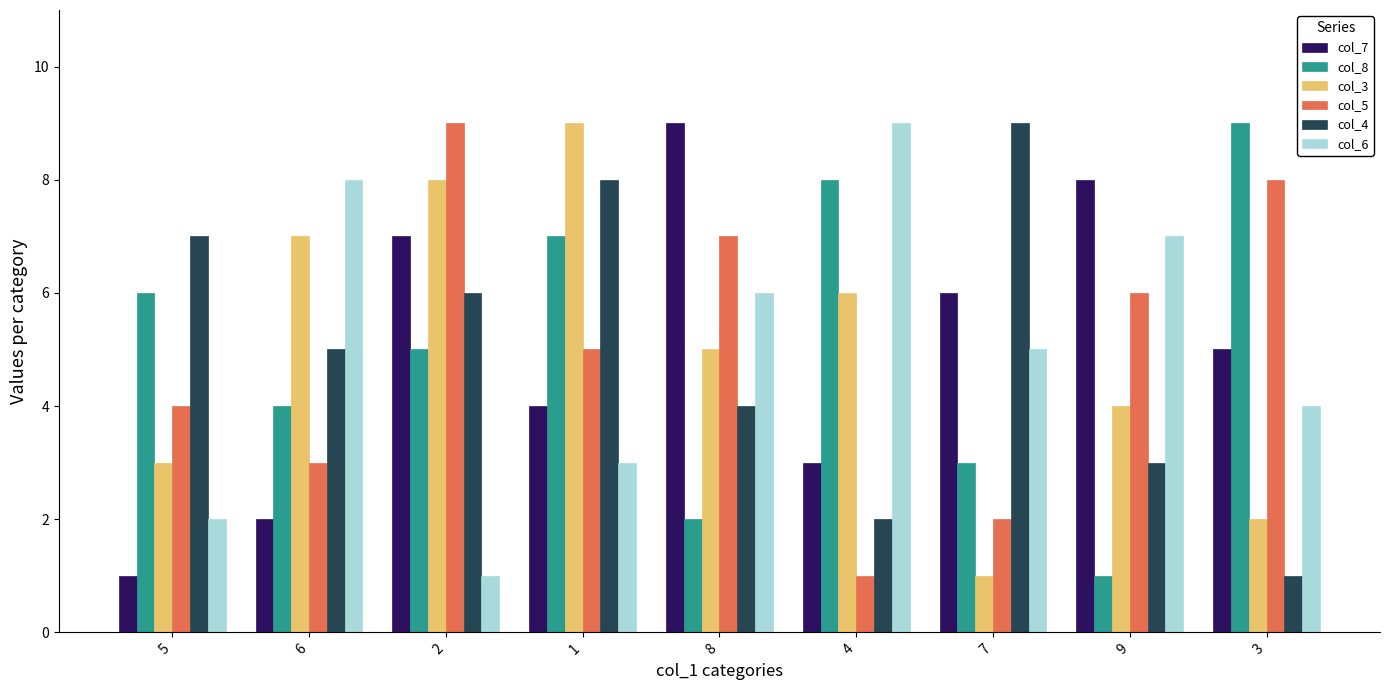

Is it true that col_5 equals 5 at 1?

True